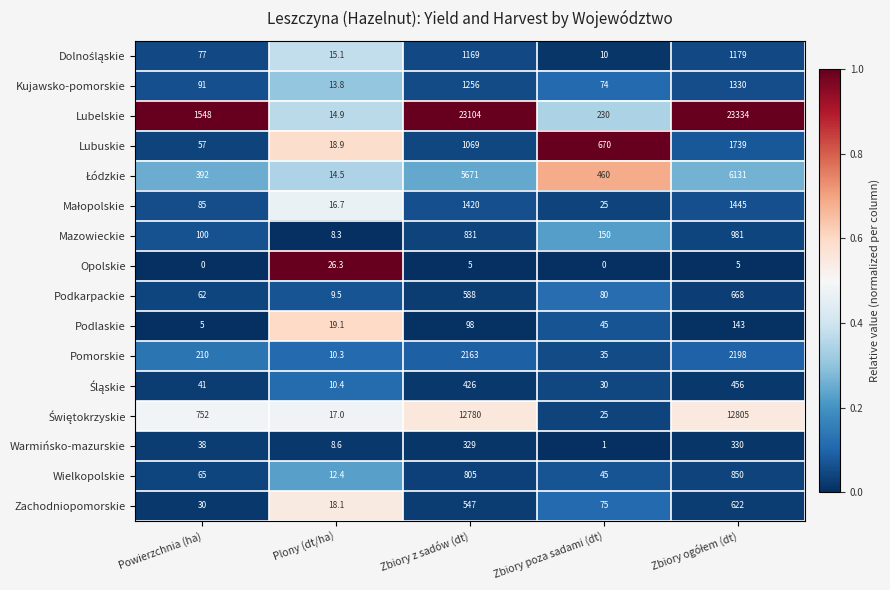

Which series has the largest total across all categories?

Lubelskie